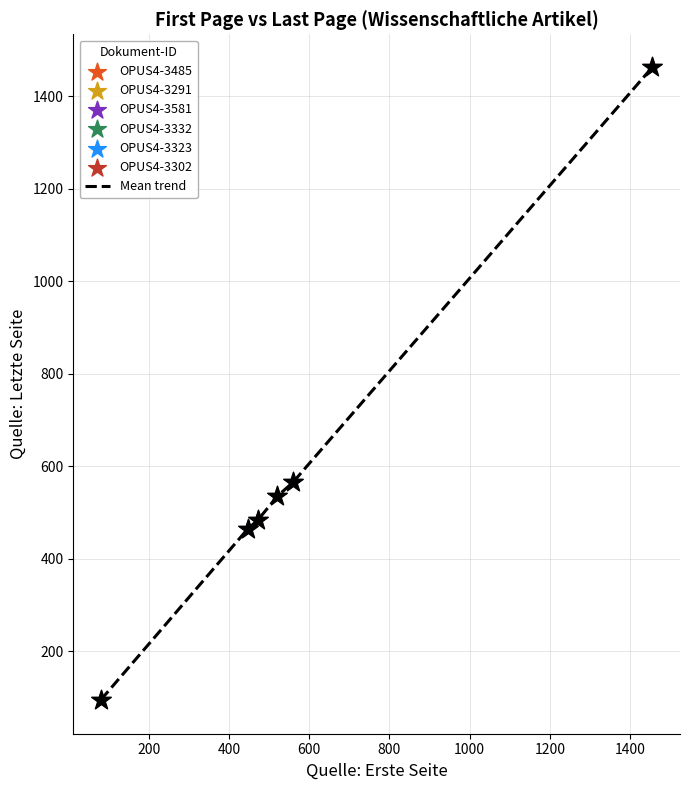

True or false: the data has more than 2 interior local peaks.

False